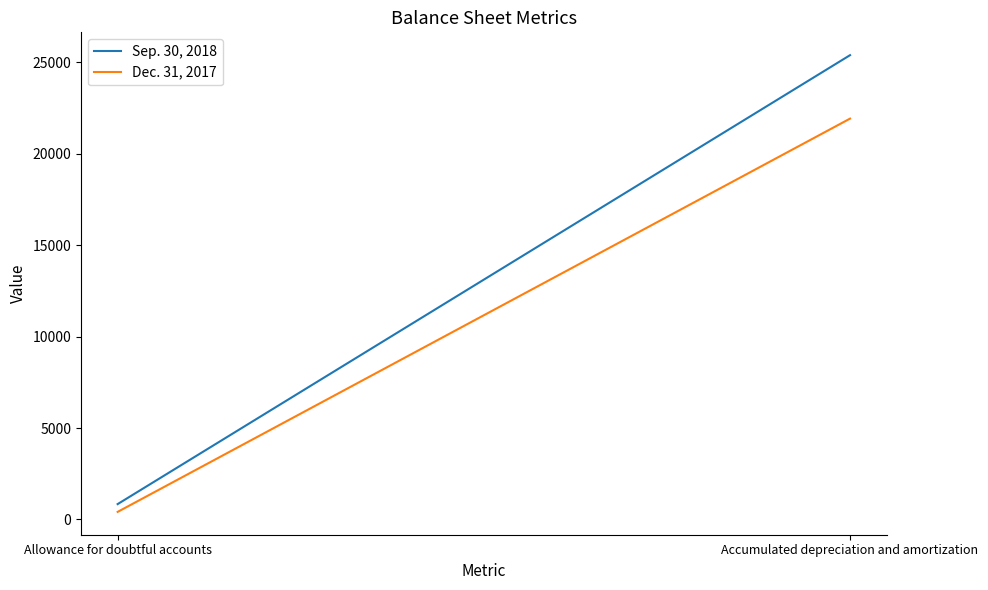

What is the sum of all Dec. 31, 2017 values?

22337